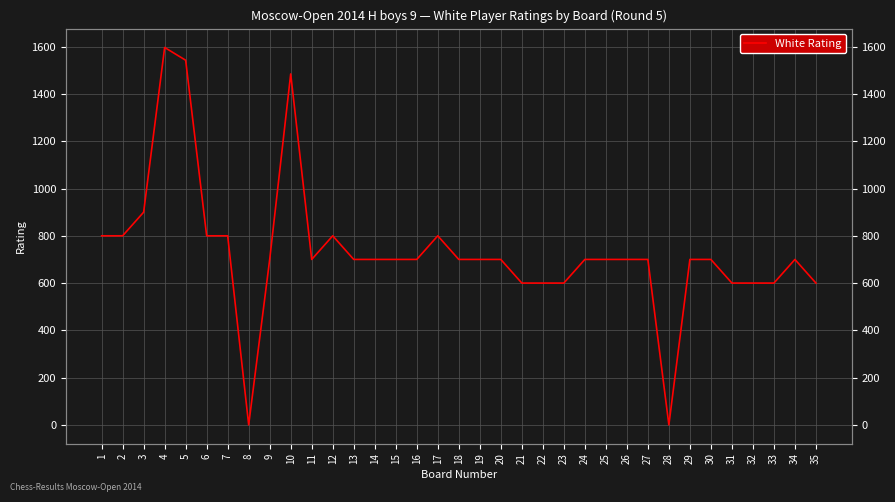

List the labels in order of value, smallest first.

8, 28, 21, 22, 23, 31, 32, 33, 35, 9, 11, 13, 14, 15, 16, 18, 19, 20, 24, 25, 26, 27, 29, 30, 34, 1, 2, 6, 7, 12, 17, 3, 10, 5, 4